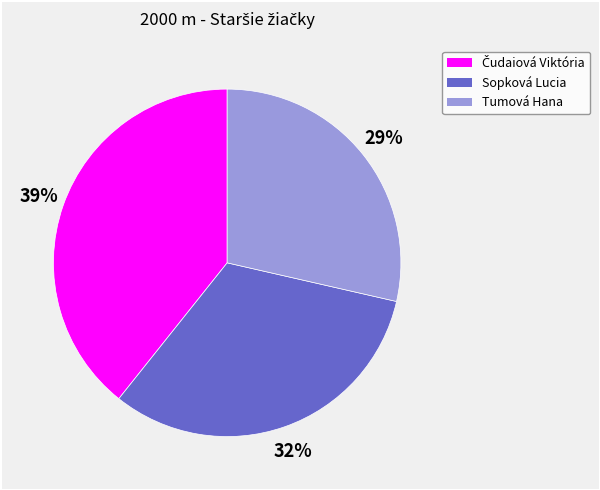

Does any single category account for the majority?

No